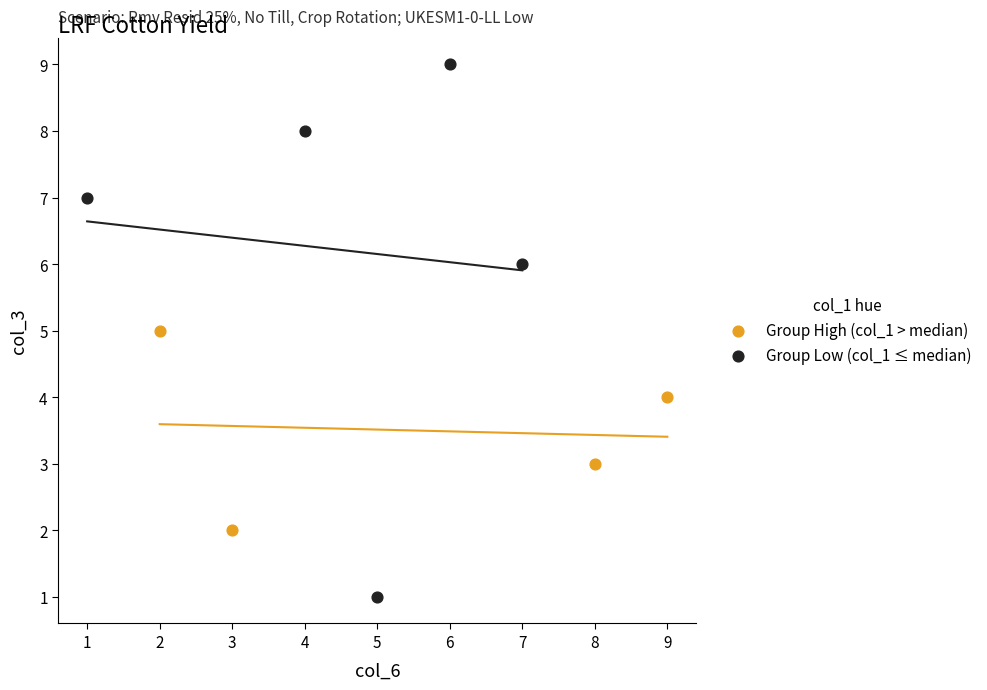

Which series has the largest Y range (max minus min)?

Group Low (col_1 ≤ median)